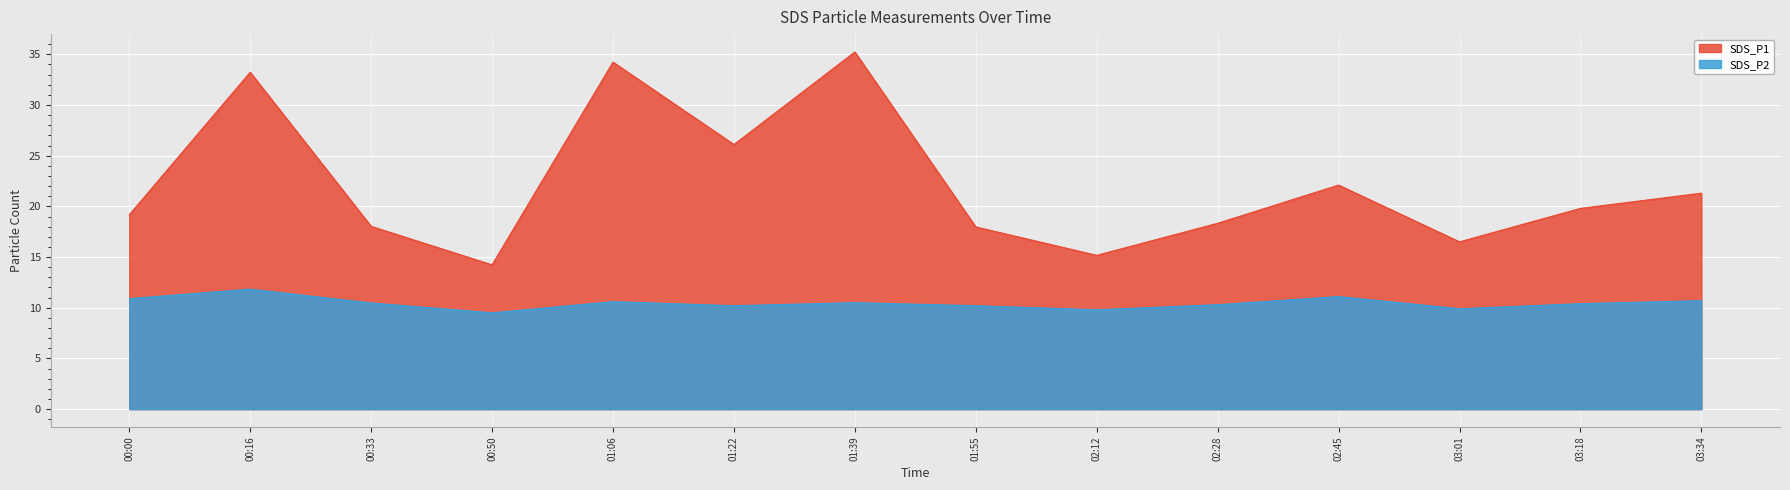

At which label does SDS_P1 reach its minimum?

00:50